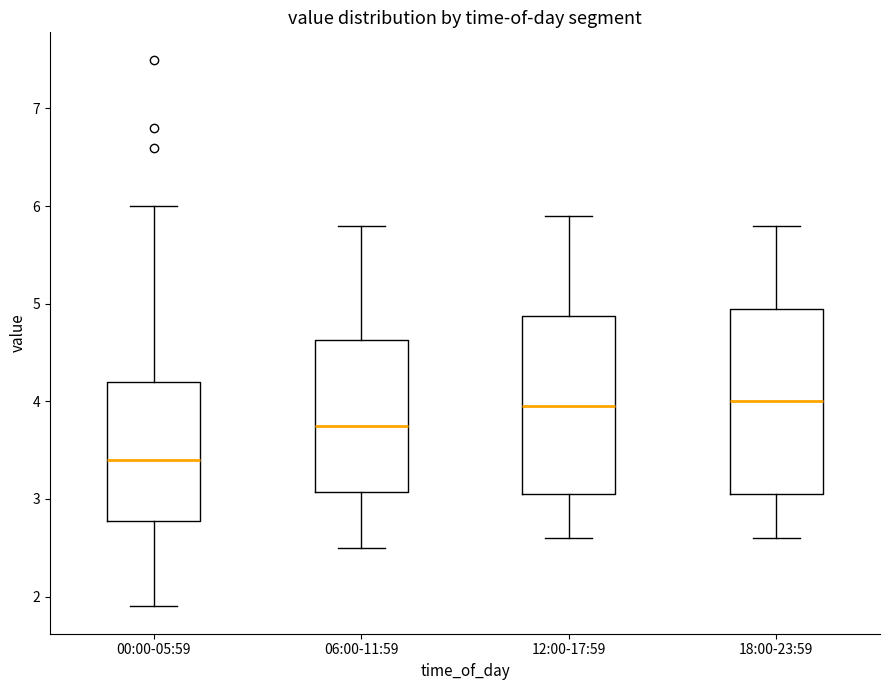

Reading left to right, read every box against the y-axis: the position of its median line, the range the box covers, and the ends of its whiskers. The values are not printed on the chart, so give them approximately, as read against the axis.

00:00-05:59: median 3.4, box 2.8 to 4.2, whiskers 1.9 to 6.0
06:00-11:59: median 3.8, box 3.1 to 4.6, whiskers 2.5 to 5.8
12:00-17:59: median 4.0, box 3.1 to 4.9, whiskers 2.6 to 5.9
18:00-23:59: median 4.0, box 3.1 to 5.0, whiskers 2.6 to 5.8